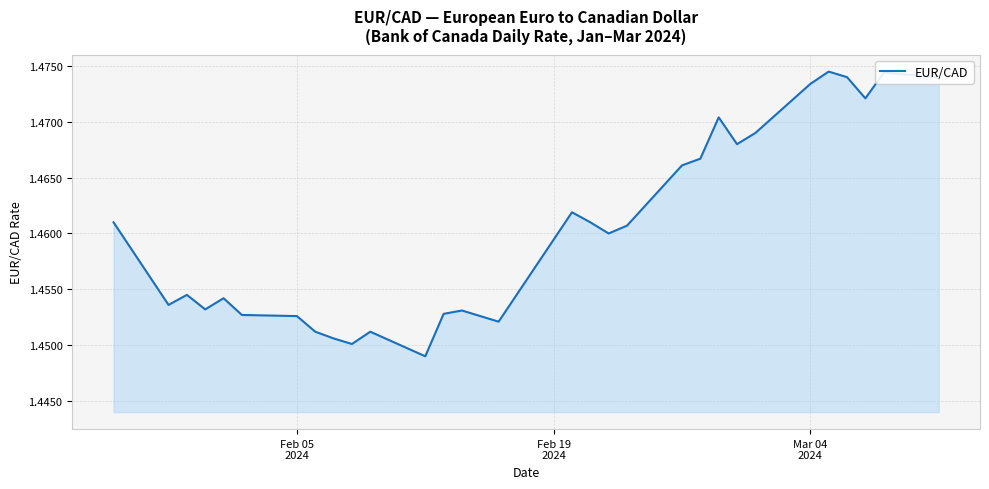

How many interior local valleys (lower than both neighbors) does the data have?

8